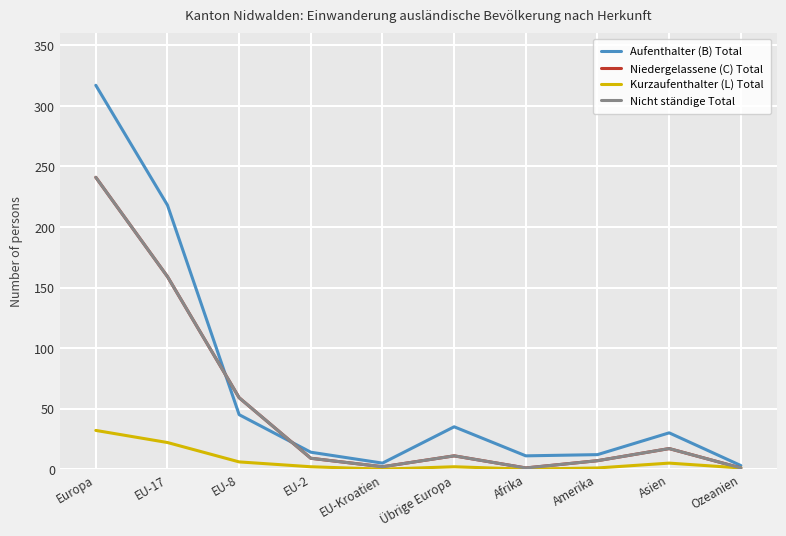

Is this an area chart (filled region under the line)?

No